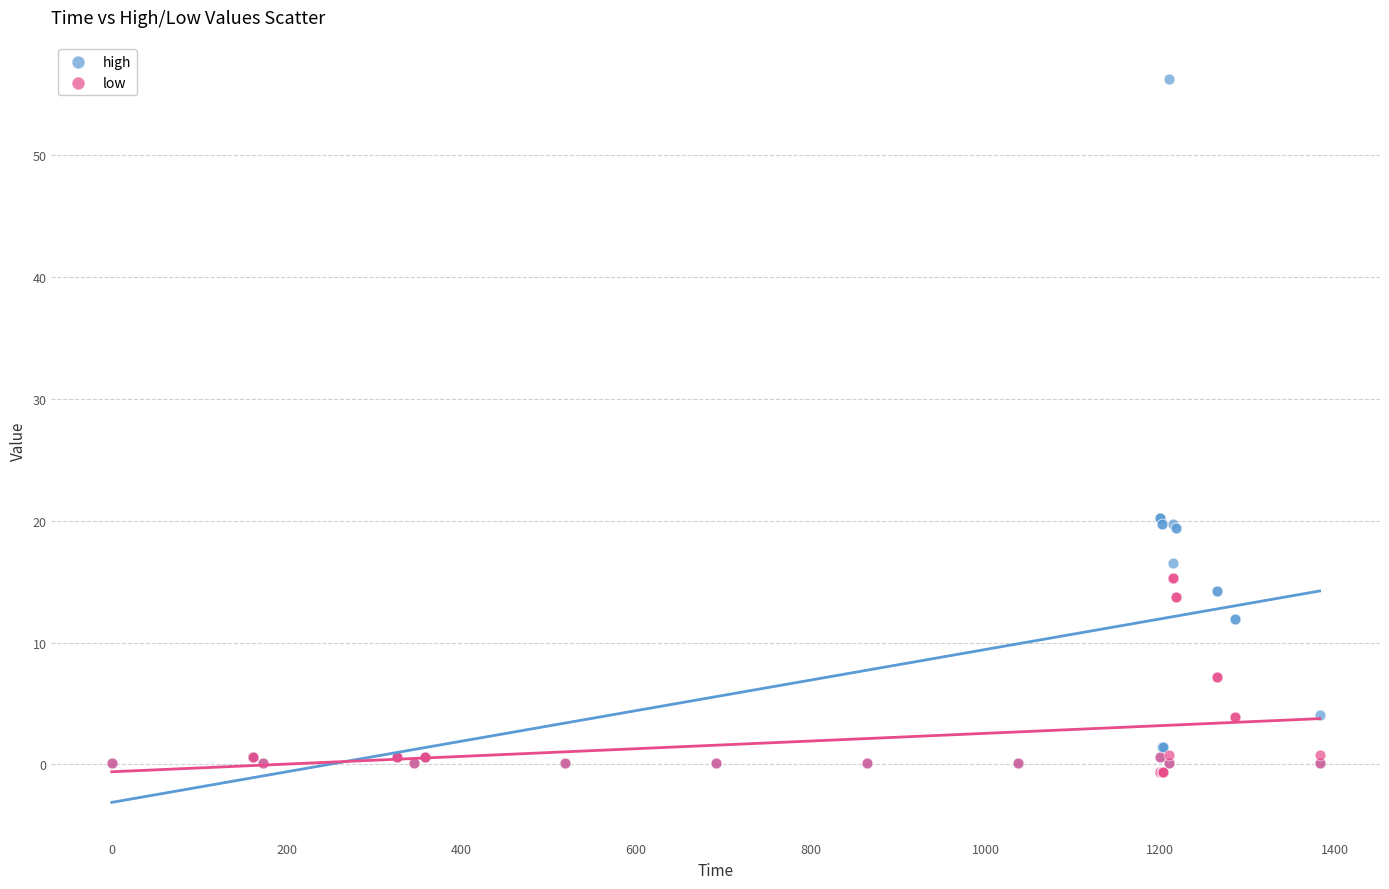

Which series has the widest spread of Y values?

high